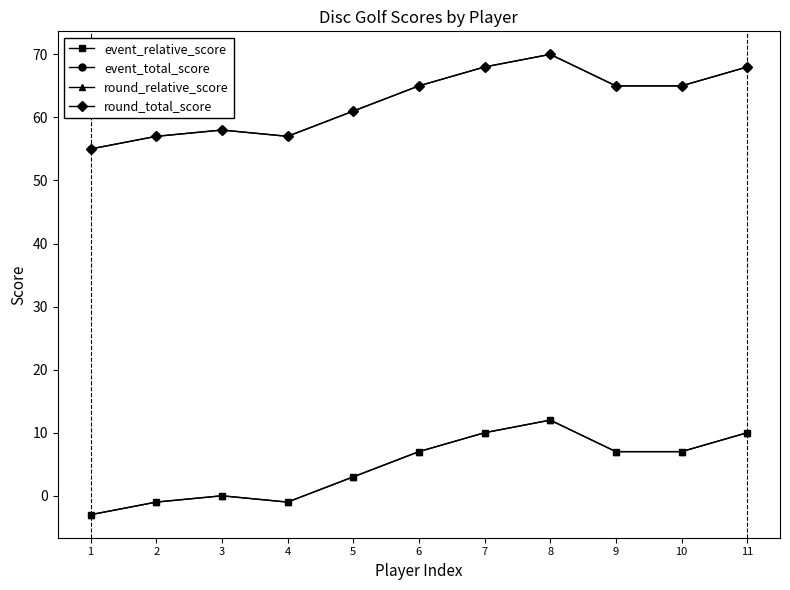

Is this an area chart (filled region under the line)?

No